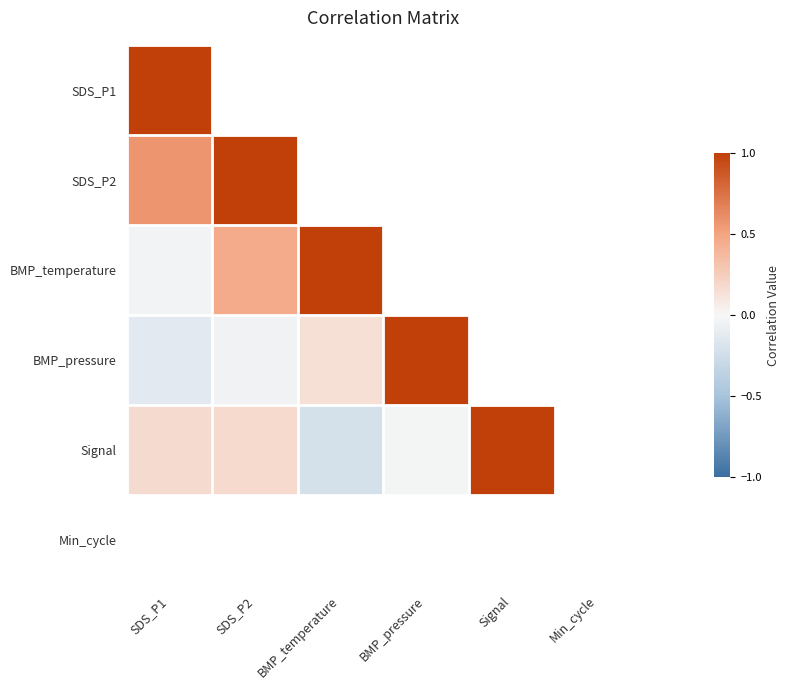

The value of BMP_temperature at SDS_P1 is -0.0. True or false?

False